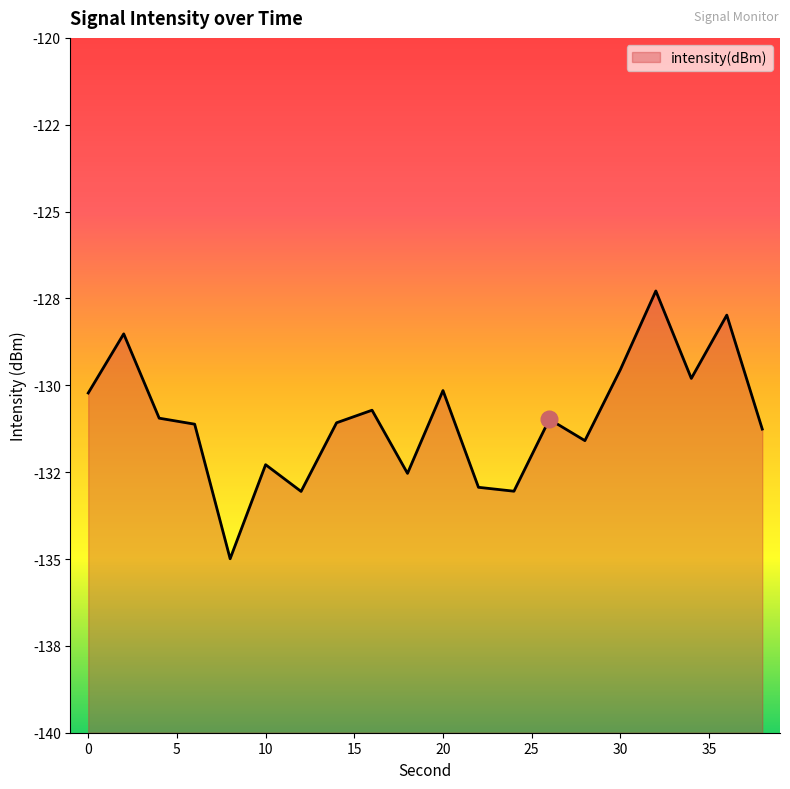

What is the change in value from 20 to 26?

-0.8